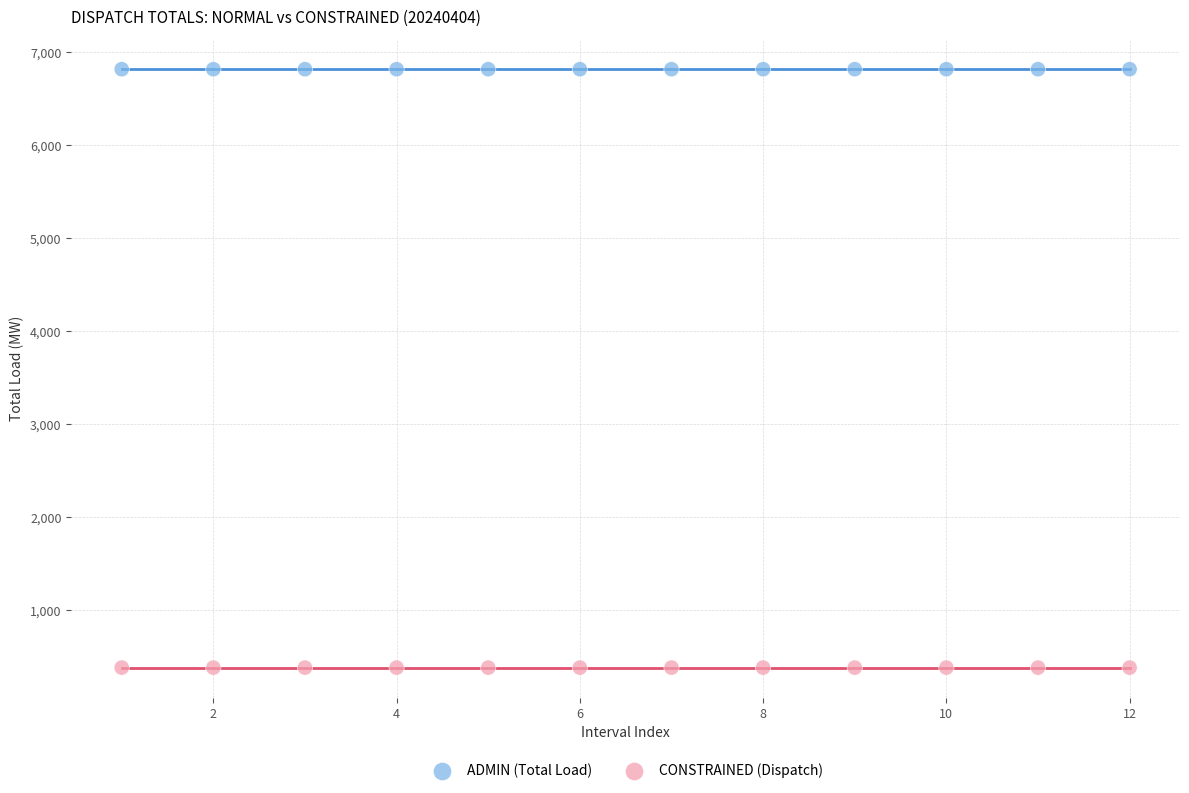

Which series reaches the minimum Y coordinate?

CONSTRAINED (Dispatch)